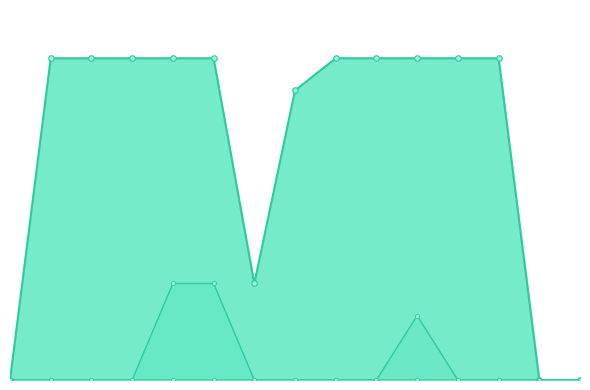

True or false: Watchers has more than 0 interior local peaks.

False